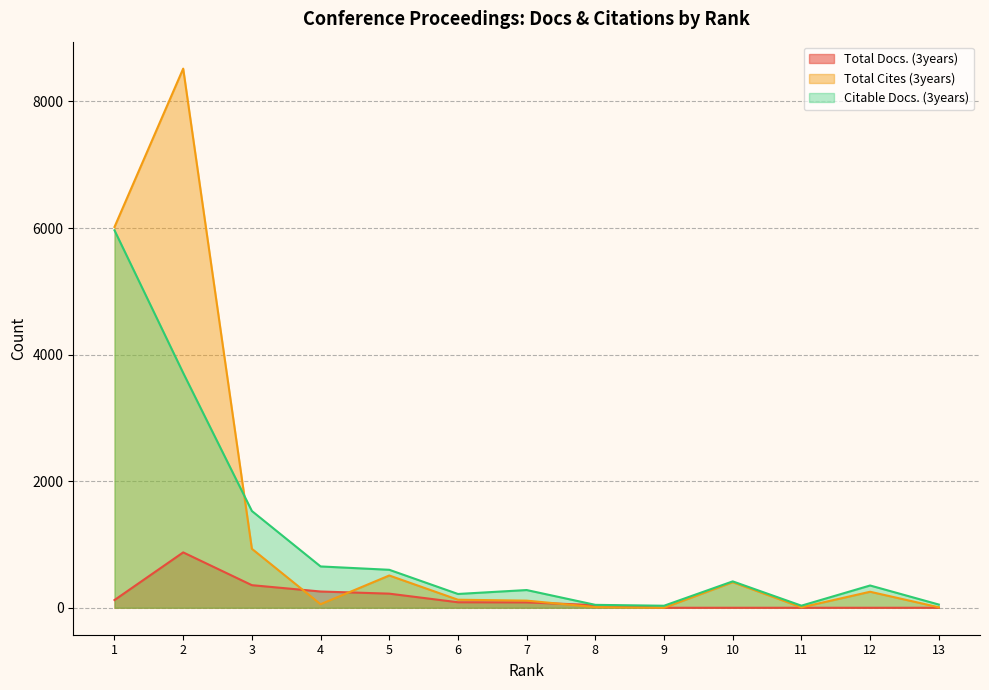

At how many categories does at least one series exceed 6135?

1